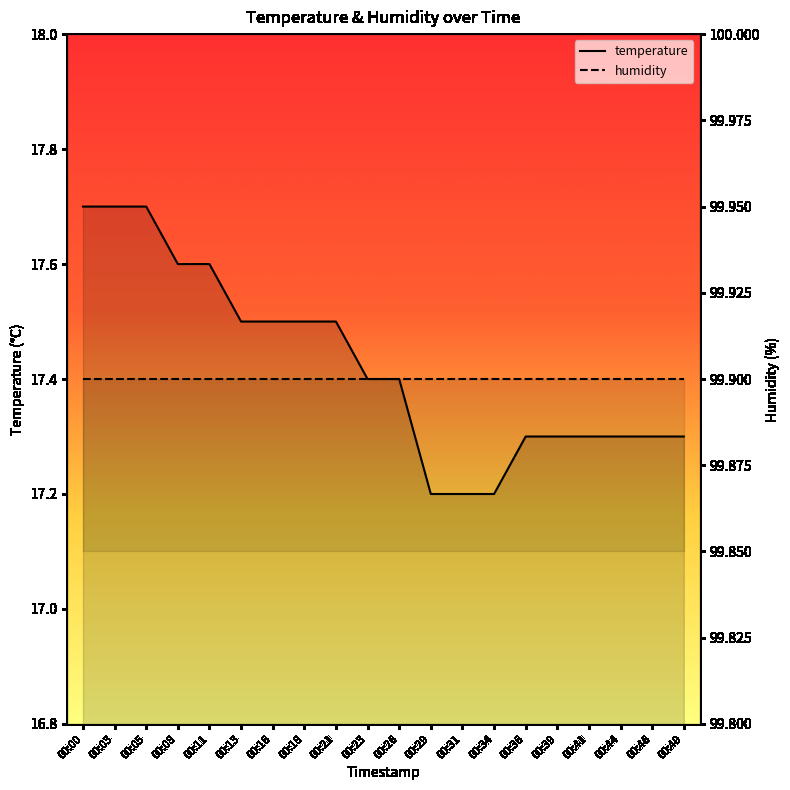

Reading left to right, transcribe all the data shown in this chart.

17.7	17.7	17.7	17.6	17.6	17.5	17.5	17.5	17.5	17.4	17.4	17.2	17.2	17.2	17.3	17.3	17.3	17.3	17.3	17.3